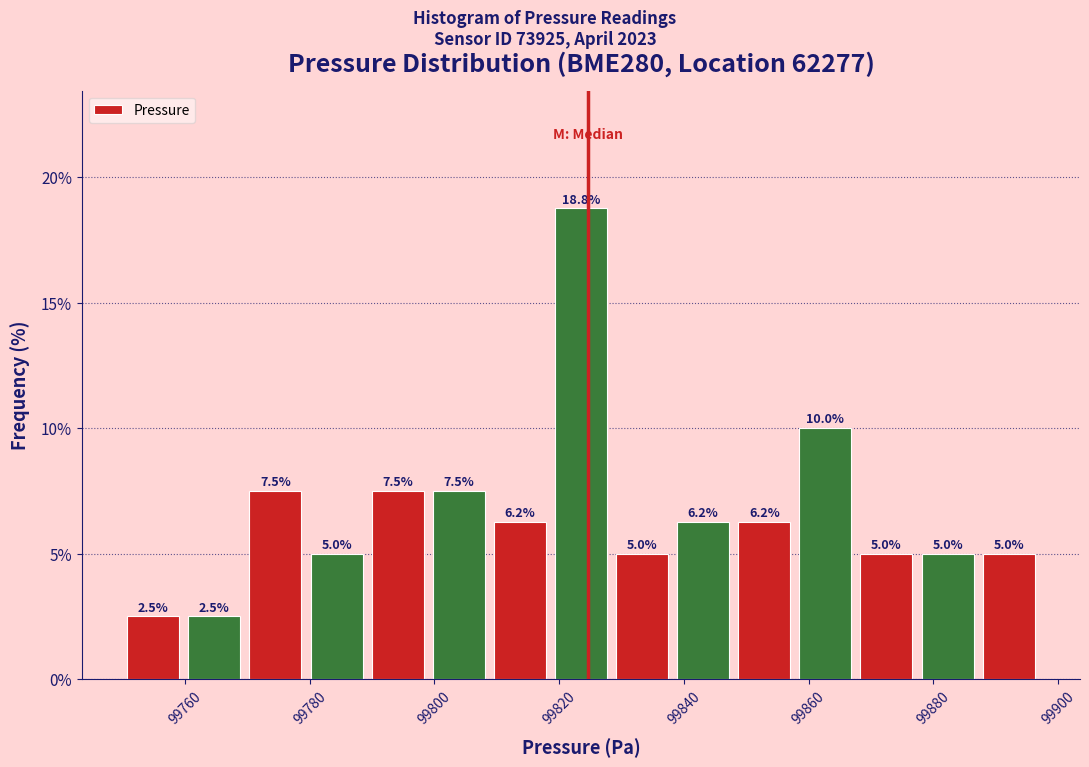

How tall is the bar that spans 99779.4 to 99789.2 on the x-axis? The bar edges are not printed on the chart, so give them approximately, as read against the axis.

5.0